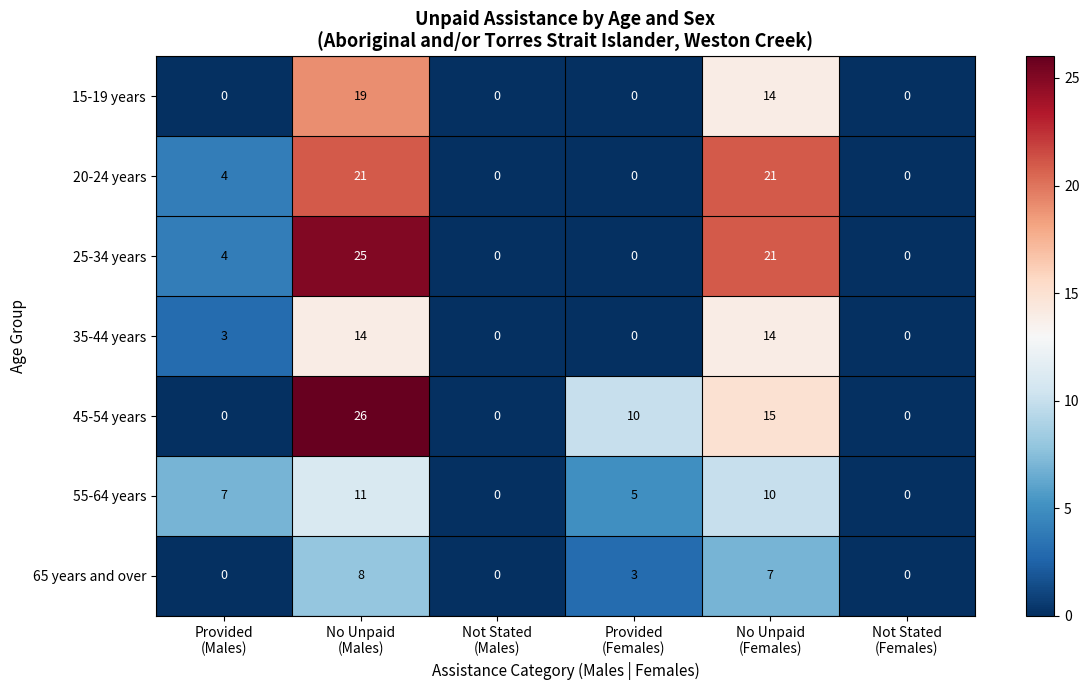

What is the greatest value displayed?

26